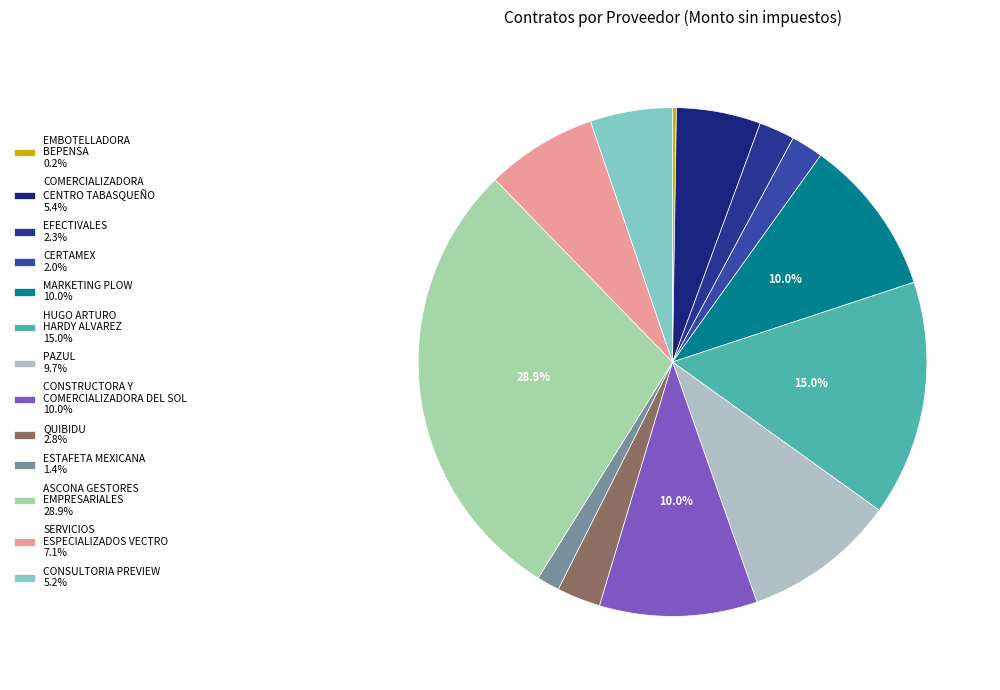

Which category has the biggest portion of the pie?

ASCONA GESTORES EMPRESARIALES